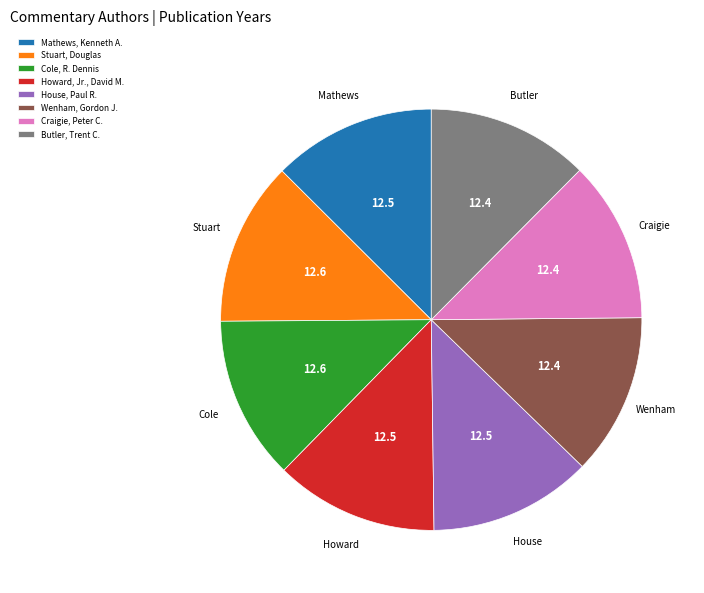

True or false: House, Paul R. accounts for 1% of the total.

False